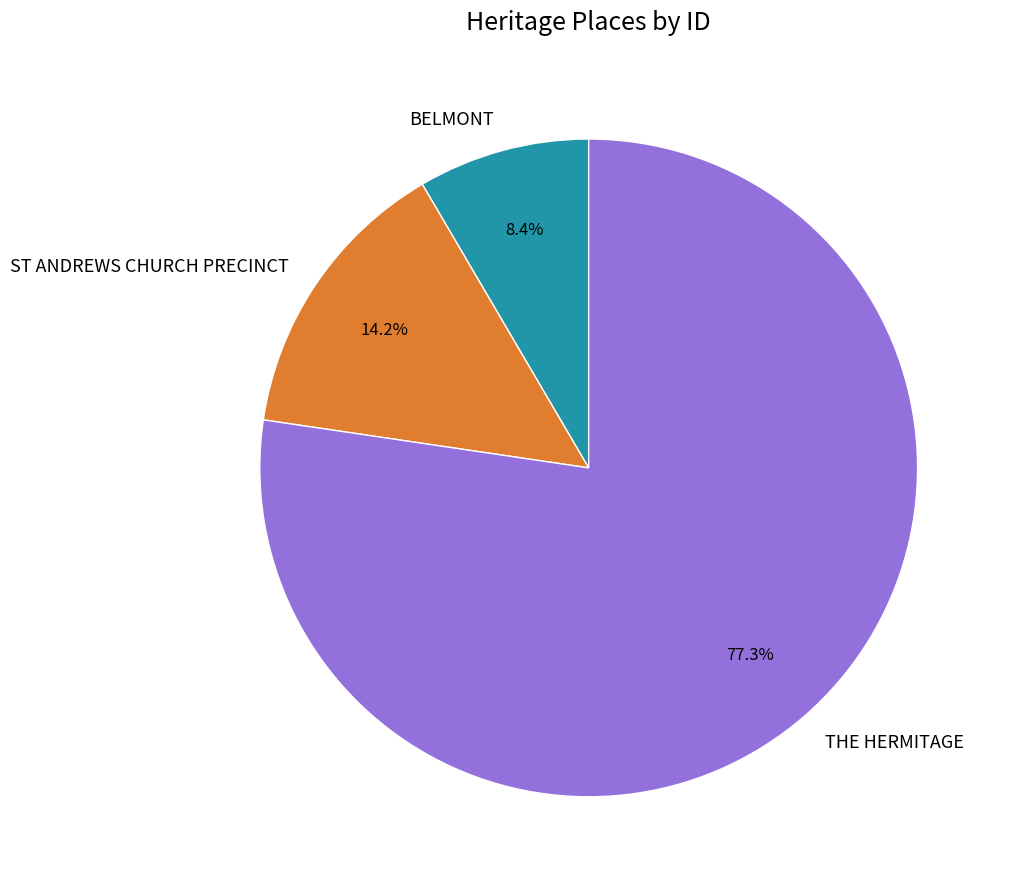

To the nearest percent, what percentage of the pie is ST ANDREWS CHURCH PRECINCT?

14%